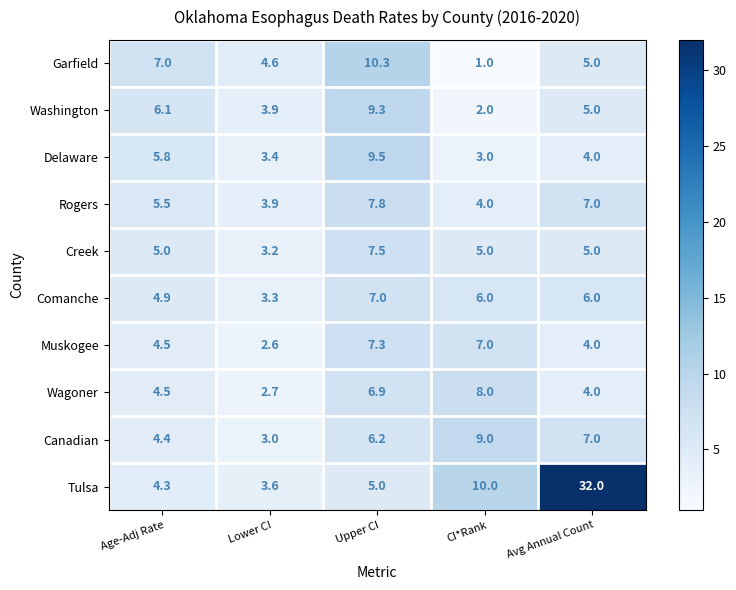

Count the number of categories in the chart.

5